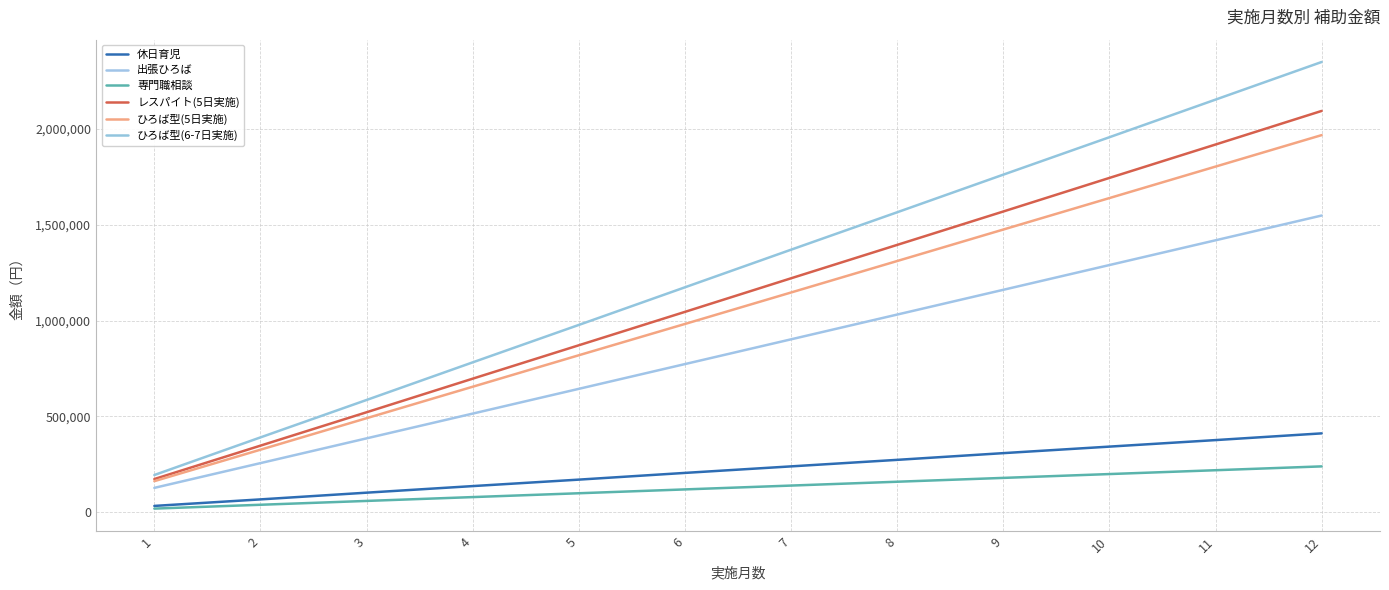

Is the value of ひろば型(6-7日実施) at 4 greater than the value of ひろば型(5日実施) at 11?

No